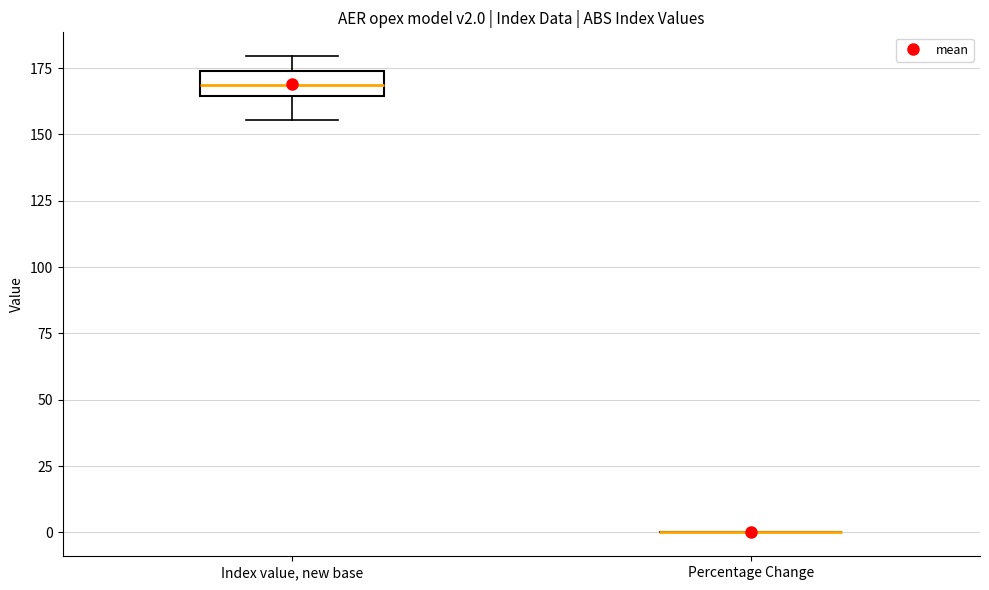

Reading left to right, read every box against the y-axis: the position of its median line, the range the box covers, and the ends of its whiskers. The values are not printed on the chart, so give them approximately, as read against the axis.

Index value, new base: median 170, box 165 to 175, whiskers 155 to 180
Percentage Change: box collapsed to a line at 0, whiskers 0 to 0